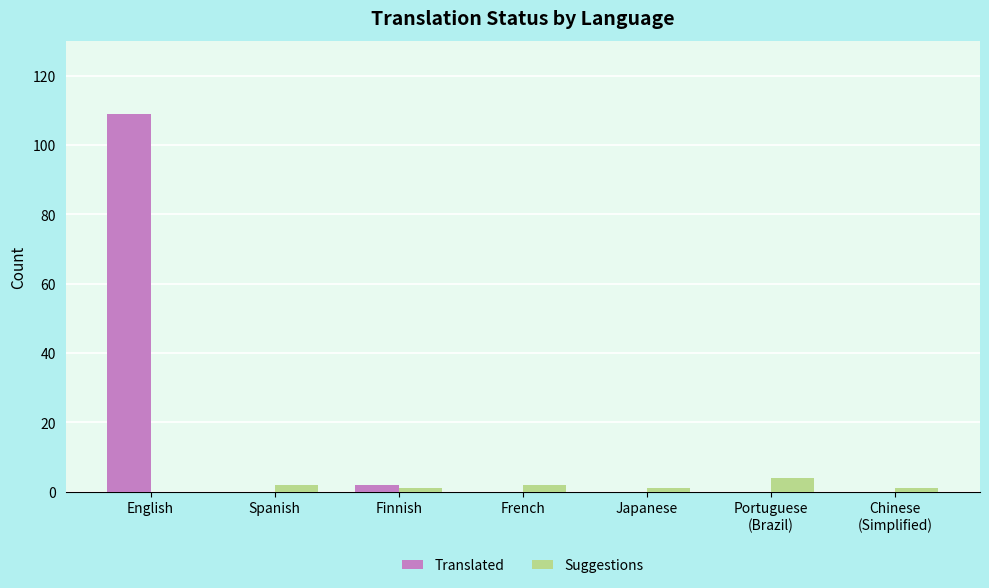

At which category is the sum across all series the highest?

English